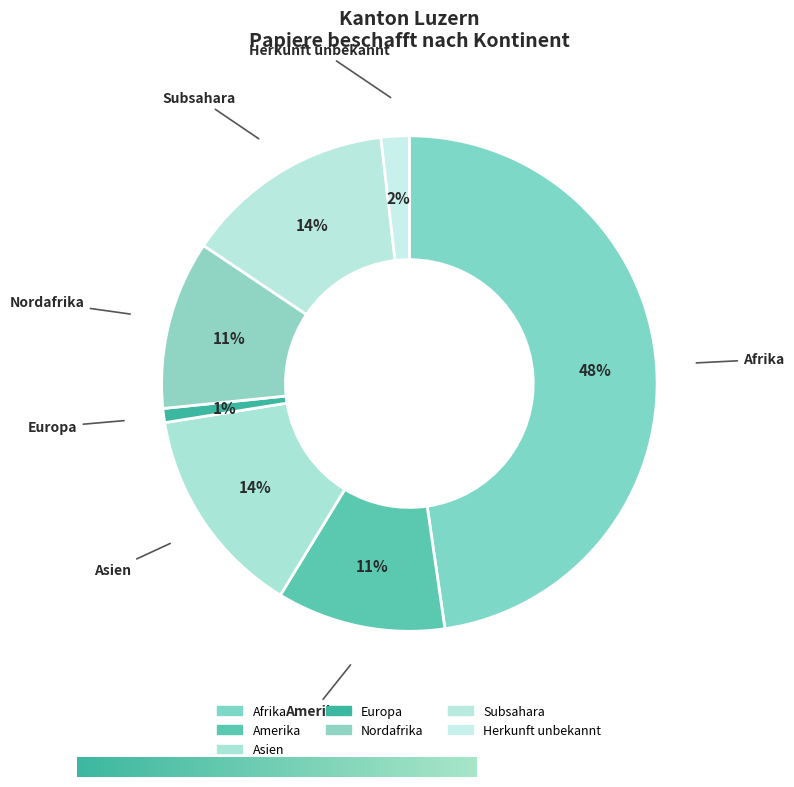

How many slices are in this pie chart?

7